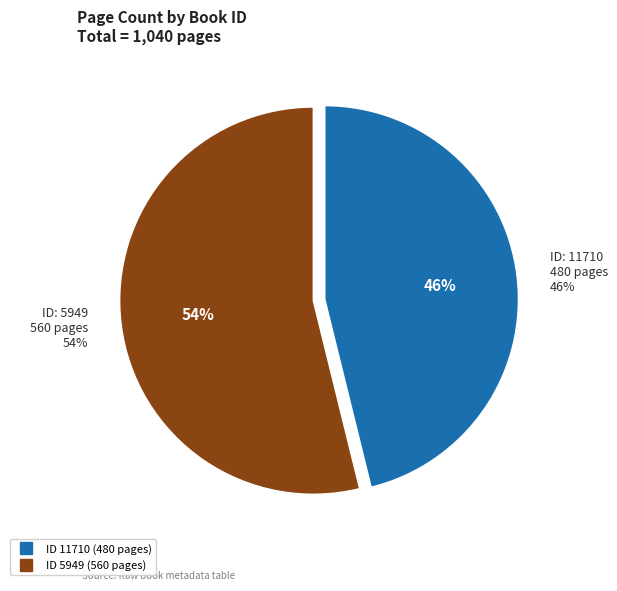

True or false: 11710 accounts for 58% of the total.

False